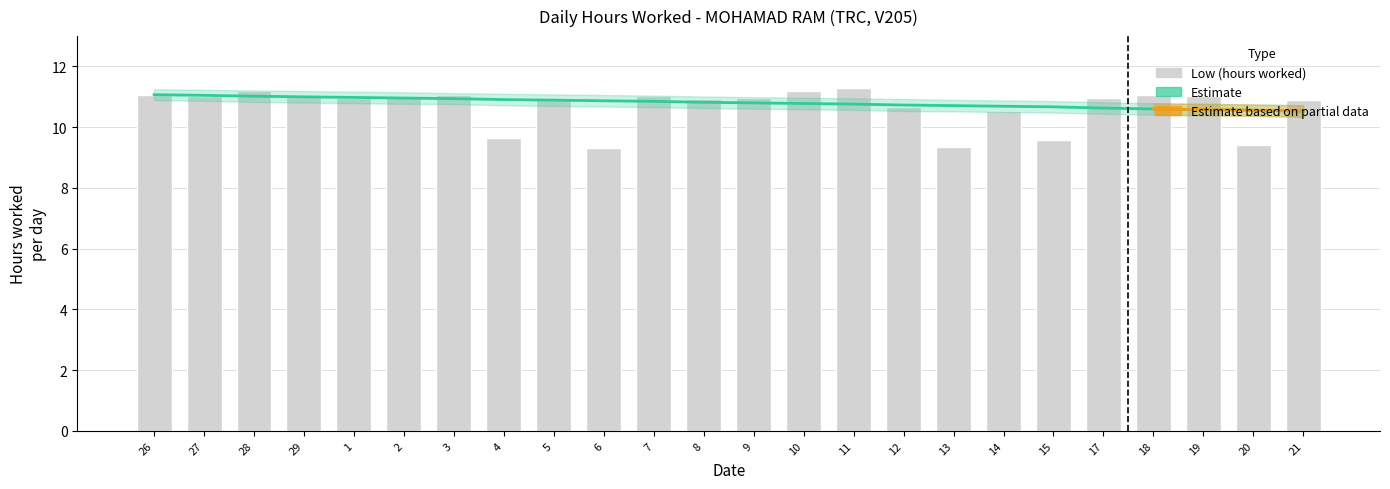

How many values are below 10?

5